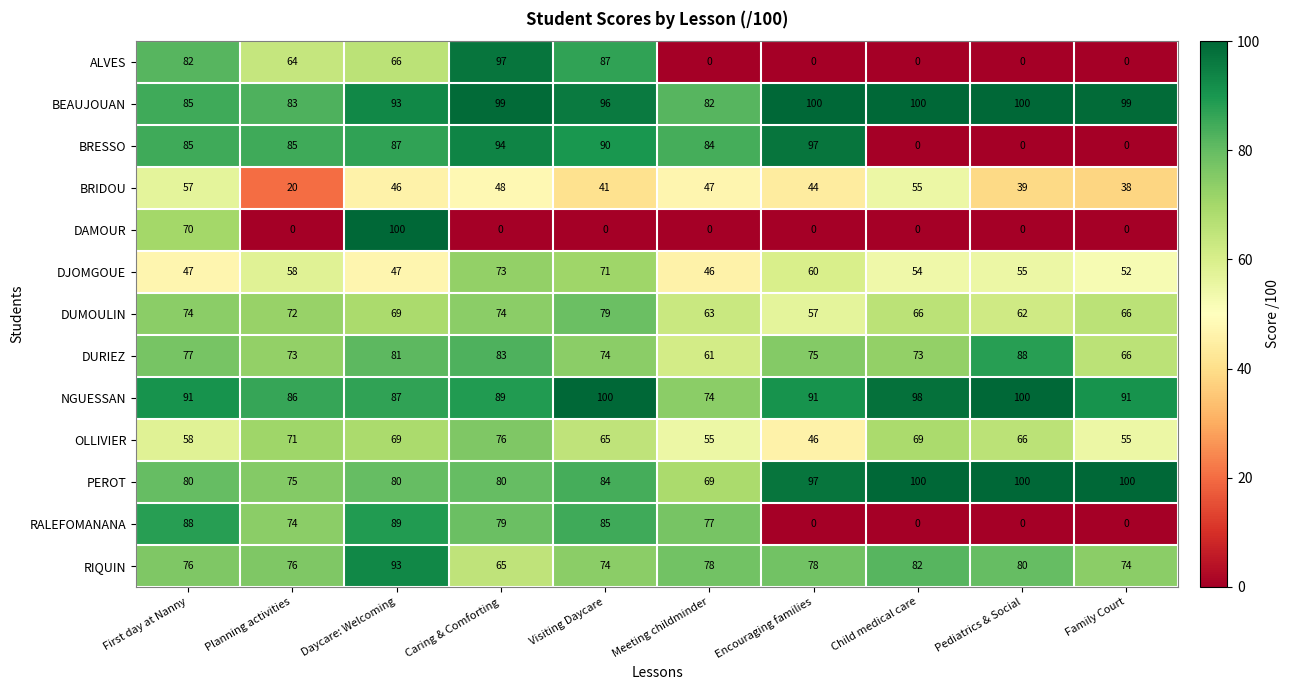

What is the total value across all series at Daycare: Welcoming?

1007